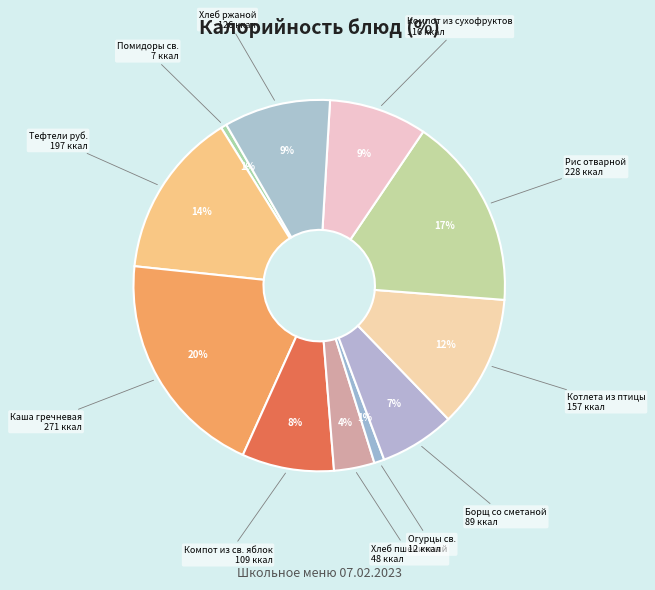

How many slices are in this pie chart?

11